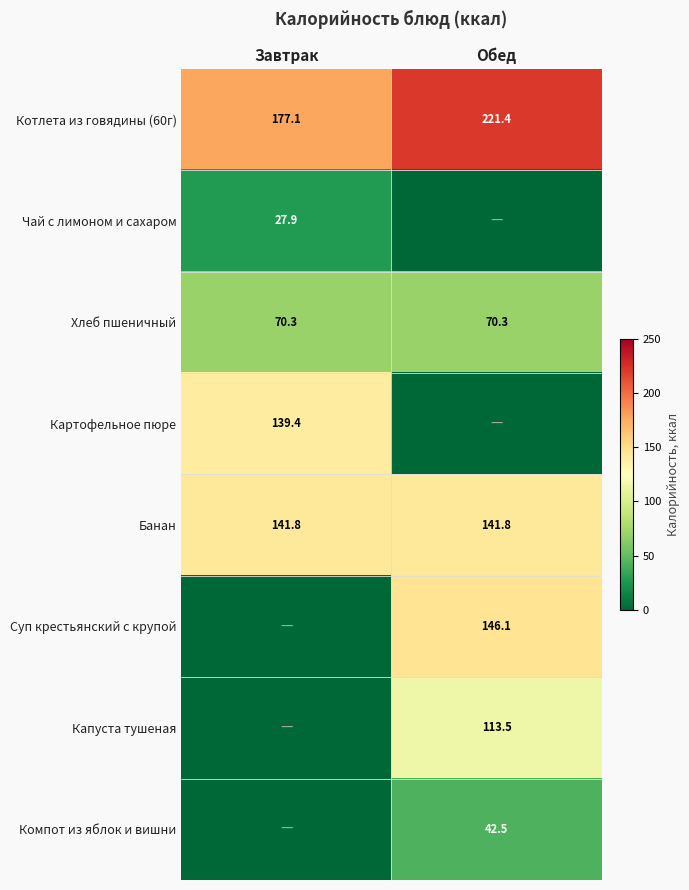

The value of Хлеб пшеничный at Завтрак is 32.2. True or false?

False